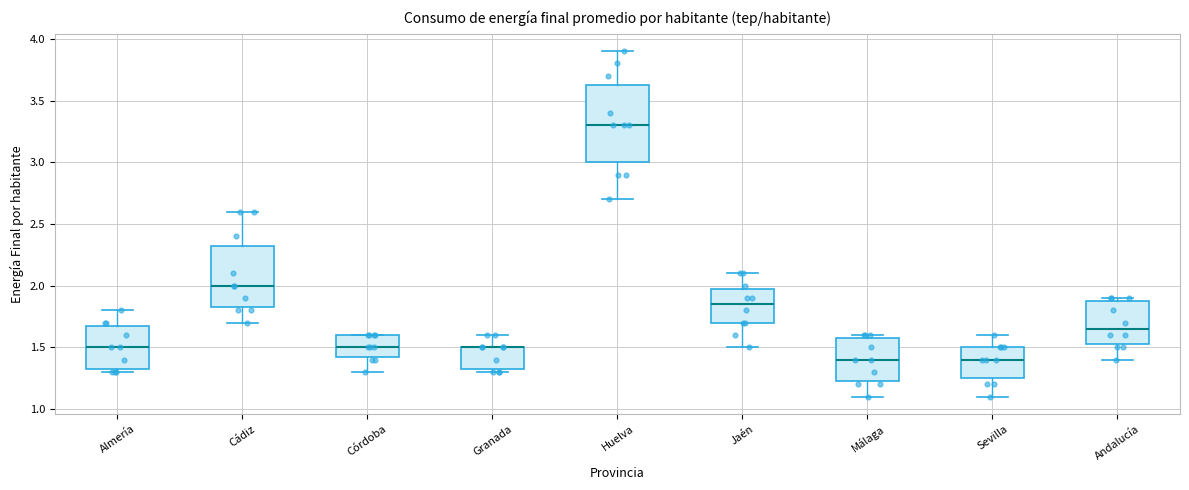

Reading left to right, transcribe this box plot: for each box, give where its median line is, the range the box spans, and where its two whiskers end, as read against the y-axis. The values are not printed on the chart, so give them approximately, as read against the axis.

Almería: median 1.50, box 1.35 to 1.70, whiskers 1.30 to 1.80
Cádiz: median 2.00, box 1.85 to 2.35, whiskers 1.70 to 2.60
Córdoba: median 1.50, box 1.45 to 1.60, whiskers 1.30 to 1.60
Granada: median 1.50 (drawn on the box's upper edge), box 1.35 to 1.50, whiskers 1.30 to 1.60
Huelva: median 3.30, box 3.00 to 3.65, whiskers 2.70 to 3.90
Jaén: median 1.85, box 1.70 to 2.00, whiskers 1.50 to 2.10
Málaga: median 1.40, box 1.25 to 1.60, whiskers 1.10 to 1.60 (just above the box's upper edge)
Sevilla: median 1.40, box 1.25 to 1.50, whiskers 1.10 to 1.60
Andalucía: median 1.65, box 1.55 to 1.90, whiskers 1.40 to 1.90 (just above the box's upper edge)